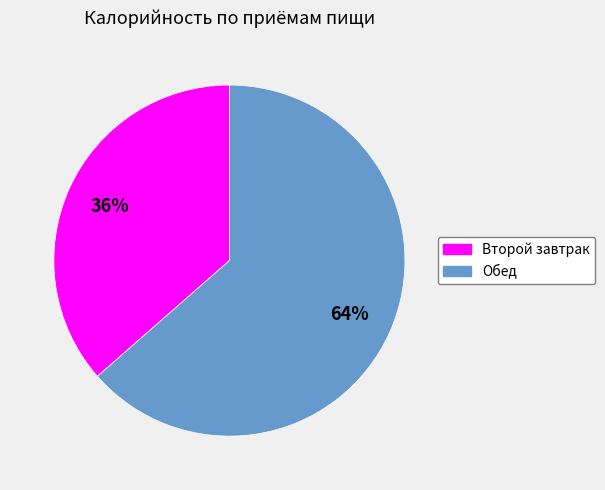

Which slice is the largest?

Обед